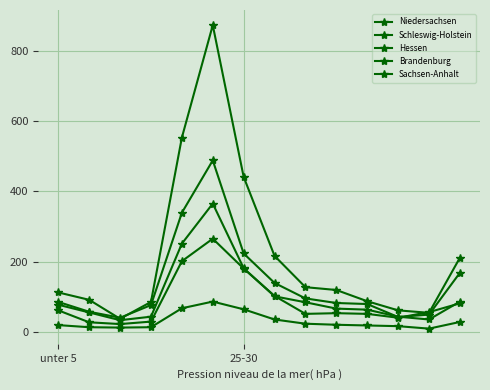

Is this an area chart (filled region under the line)?

No